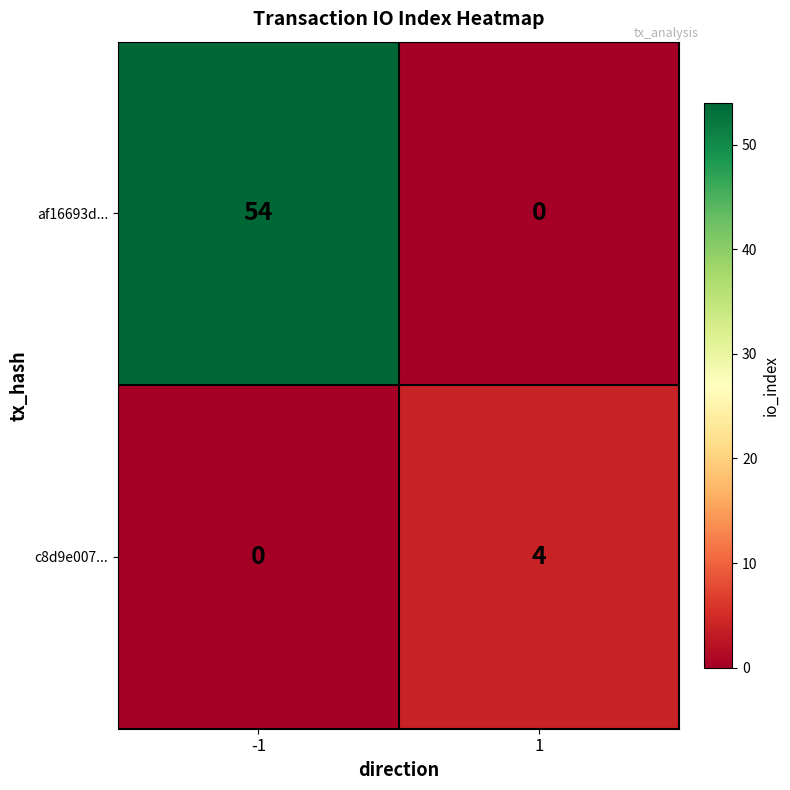

Which series has the largest total across all categories?

af16693d...